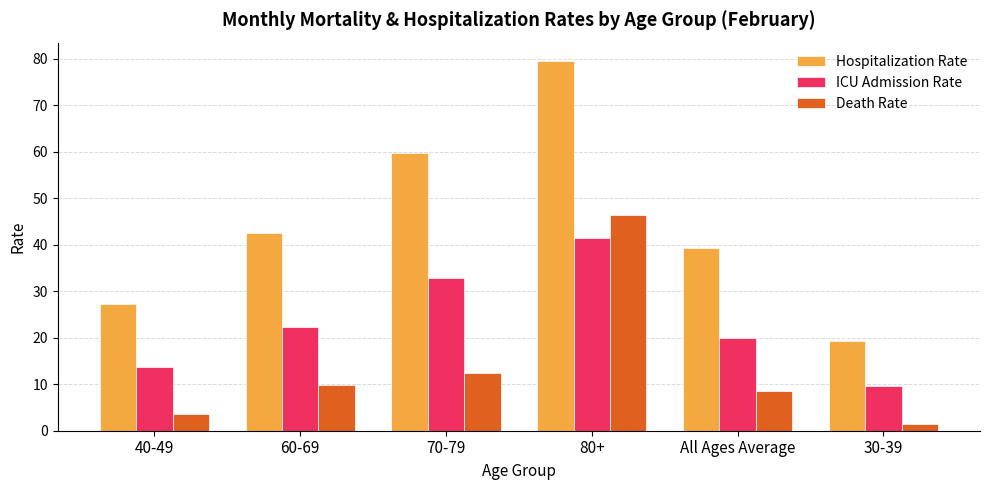

What is the difference between the ICU Admission Rate values at All Ages Average and 80+?

21.6